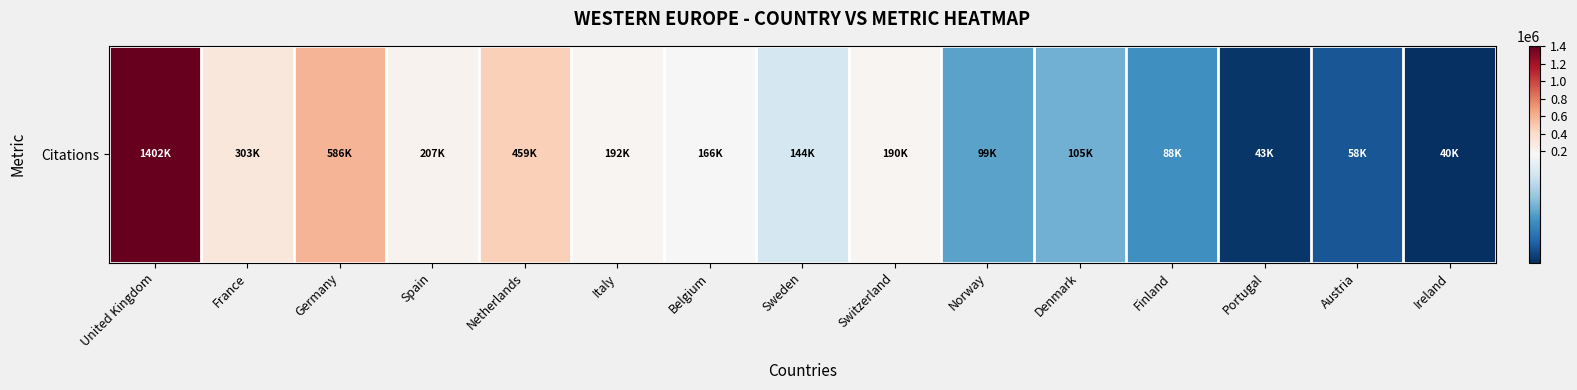

Approximately how many times larger is the value at Netherlands compared to Italy?

2.4